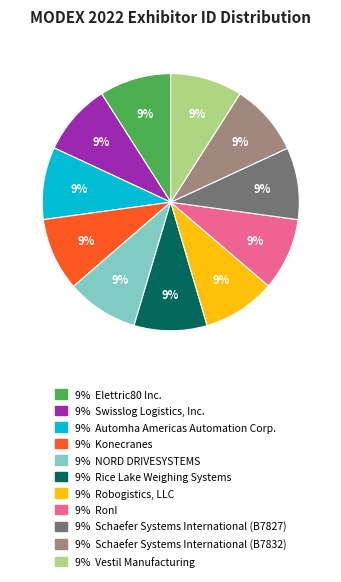

Does any single category account for the majority?

No